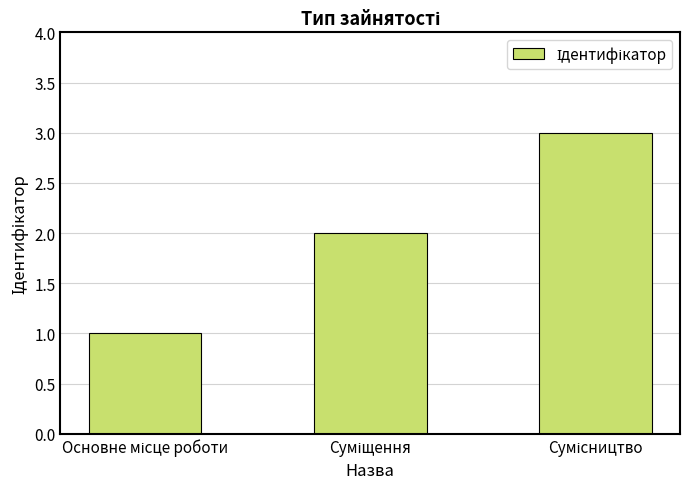

What is the sum of all values?

6